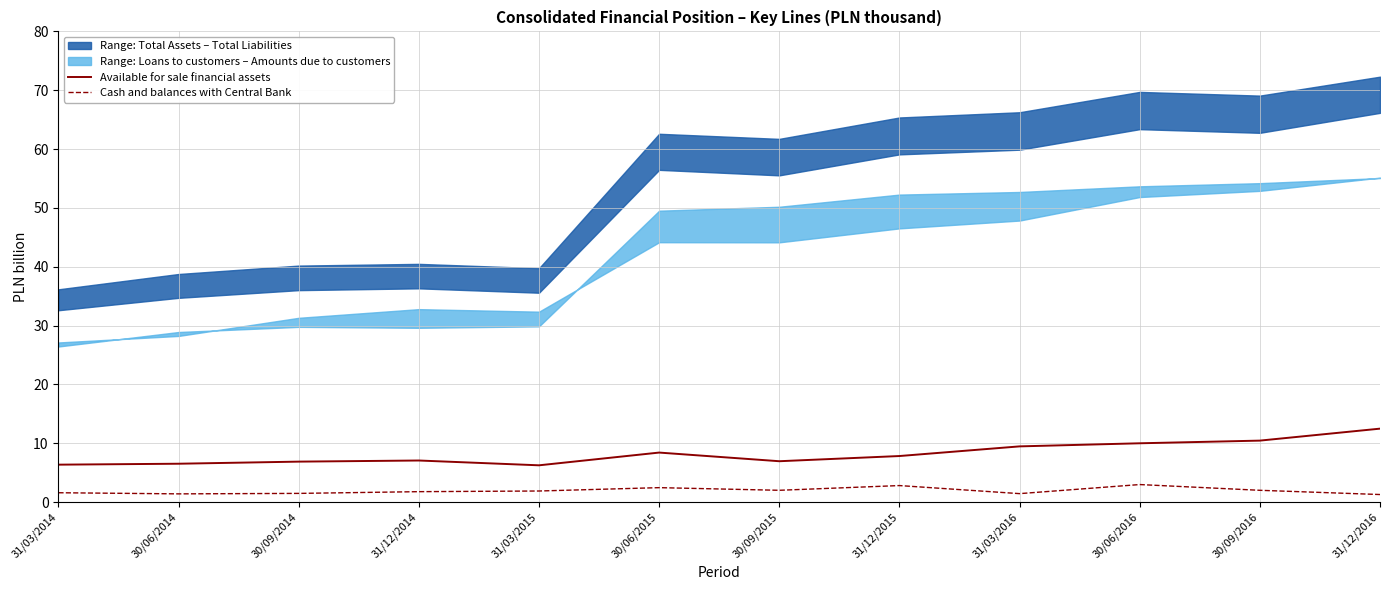

In Cash and balances with Central Bank, how many points are lower than both neighbors (excluding endpoints)?

3